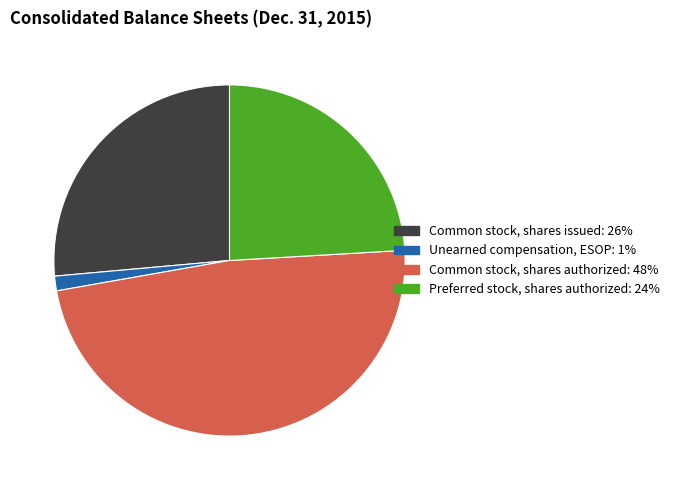

What is the ratio of the value at Common stock, shares issued to the value at Unearned compensation, ESOP?

19.6